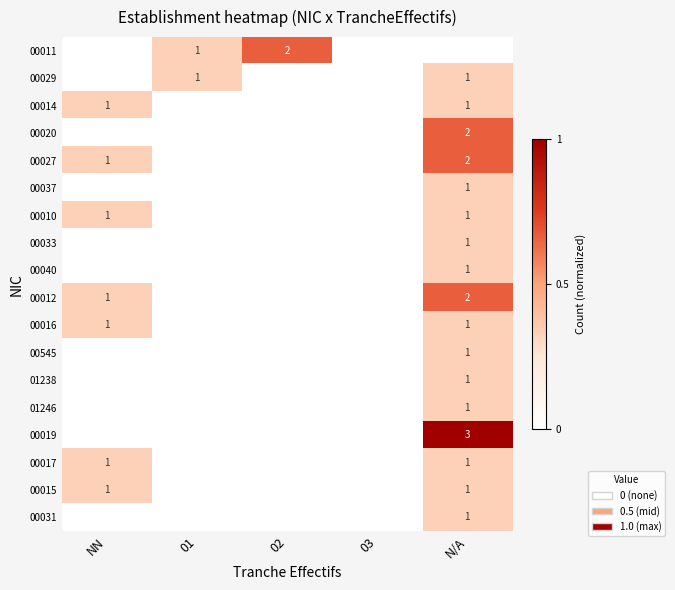

At which category is the sum across all series the highest?

N/A